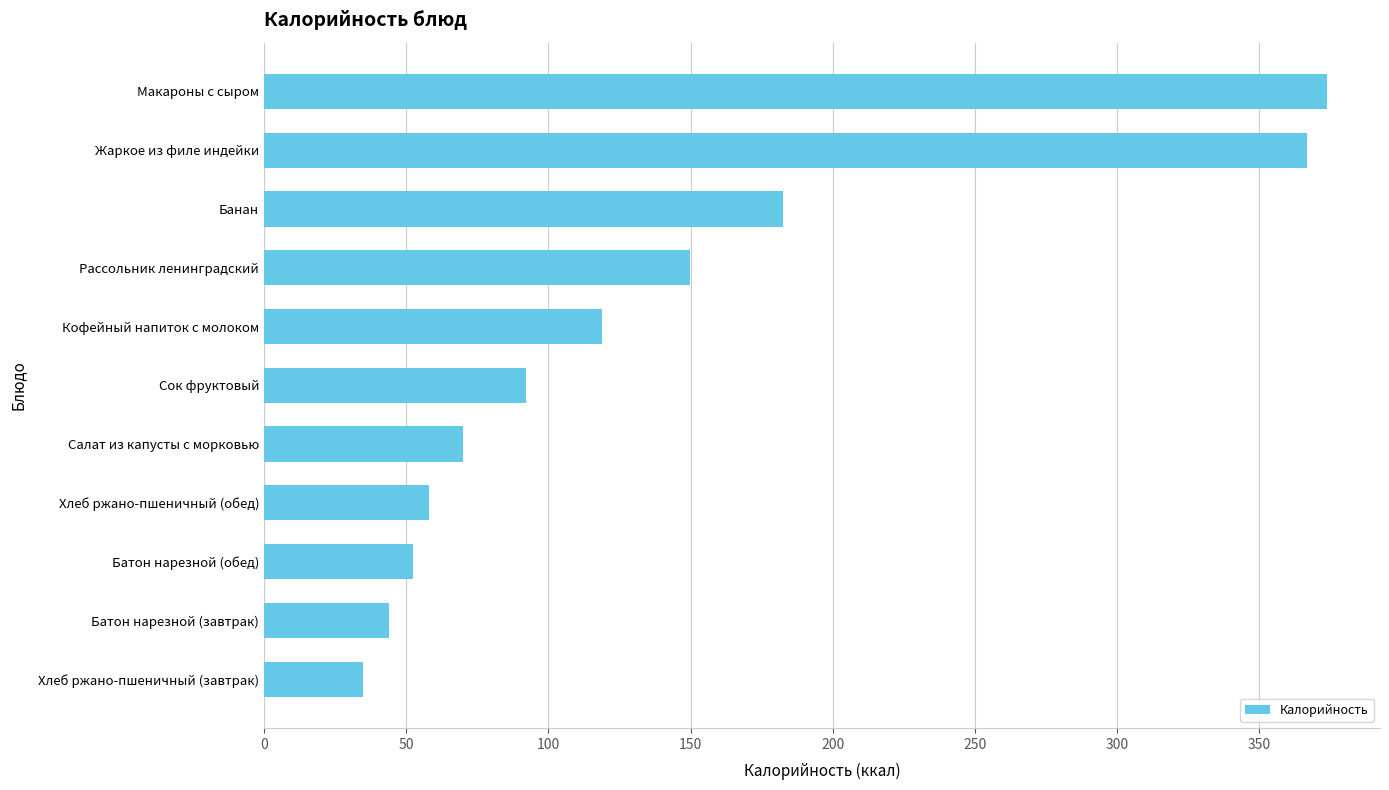

Reading top to bottom, what are all the values shown in this chart?

Макароны с сыром=373.7	Жаркое из филе индейки=366.7	Банан=182.4	Рассольник ленинградский=149.6	Кофейный напиток с молоком=118.7	Сок фруктовый=92.0	Салат из капусты с морковью=70.0	Хлеб ржано-пшеничный (обед)=58.0	Батон нарезной (обед)=52.4	Батон нарезной (завтрак)=43.8	Хлеб ржано-пшеничный (завтрак)=34.8